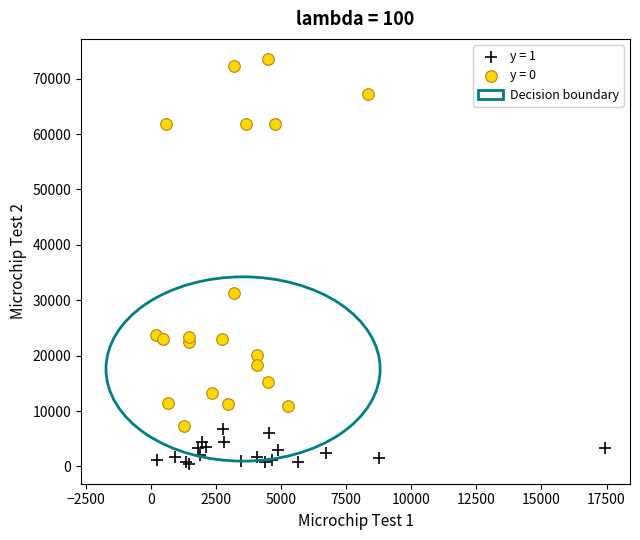

Which series has the widest spread of Y values?

y = 0